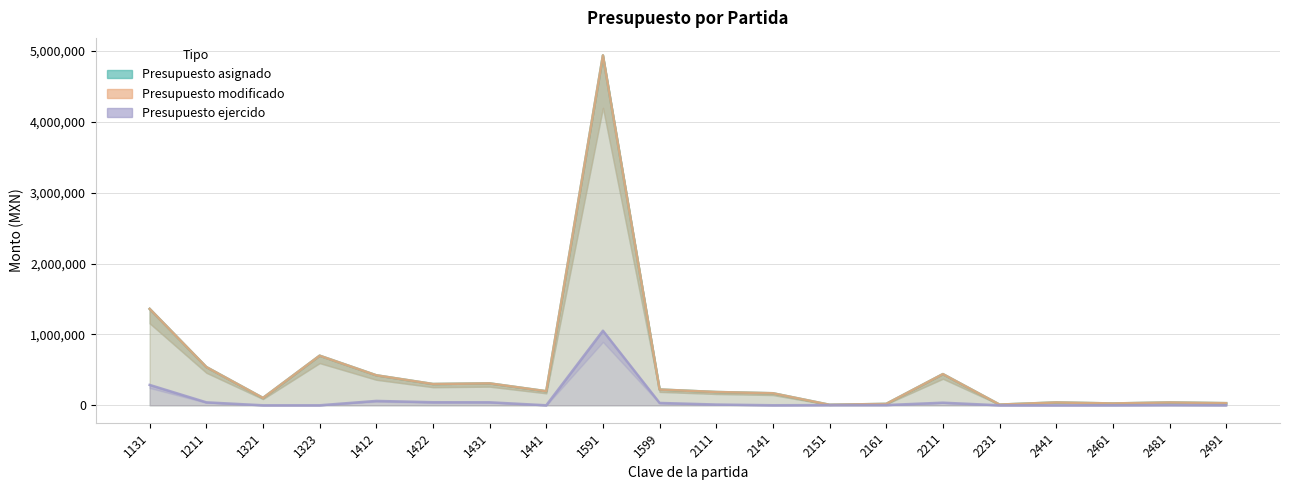

What is the difference between the highest and lowest values at 1422?

257077.8